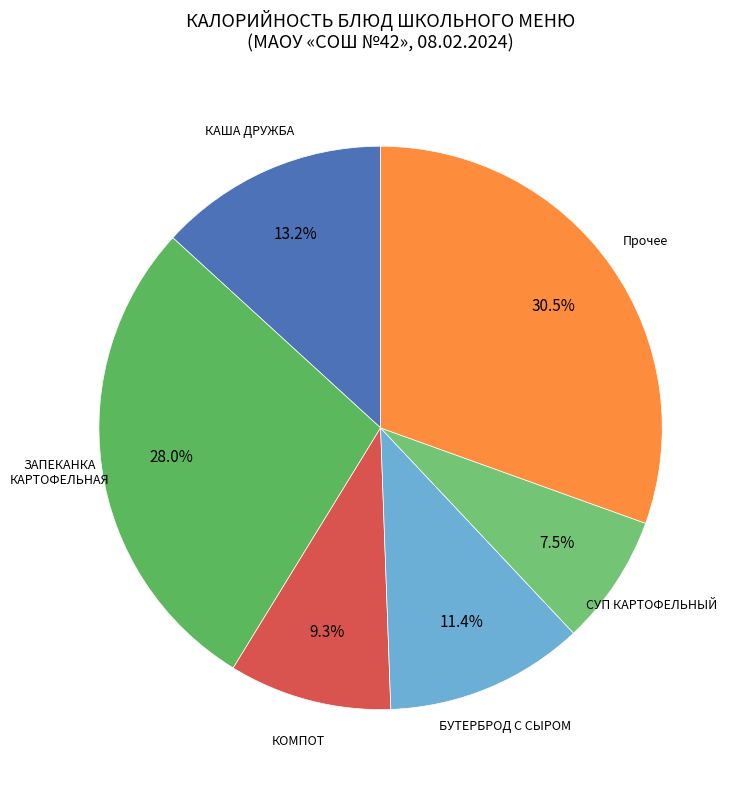

How many segments does this pie chart have?

6